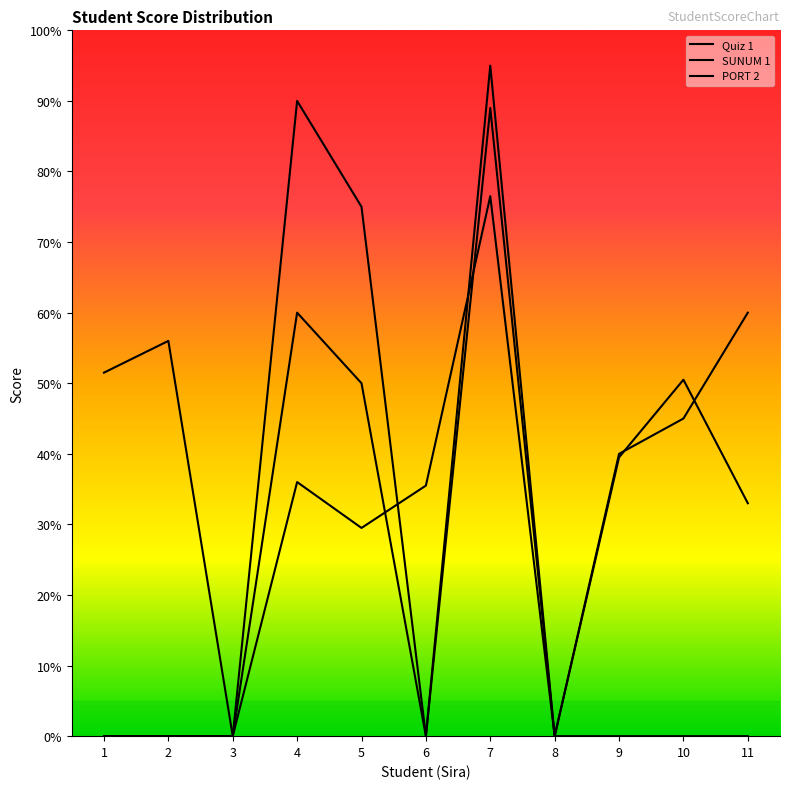

Which series changed the most between 3 and 7?

PORT 2